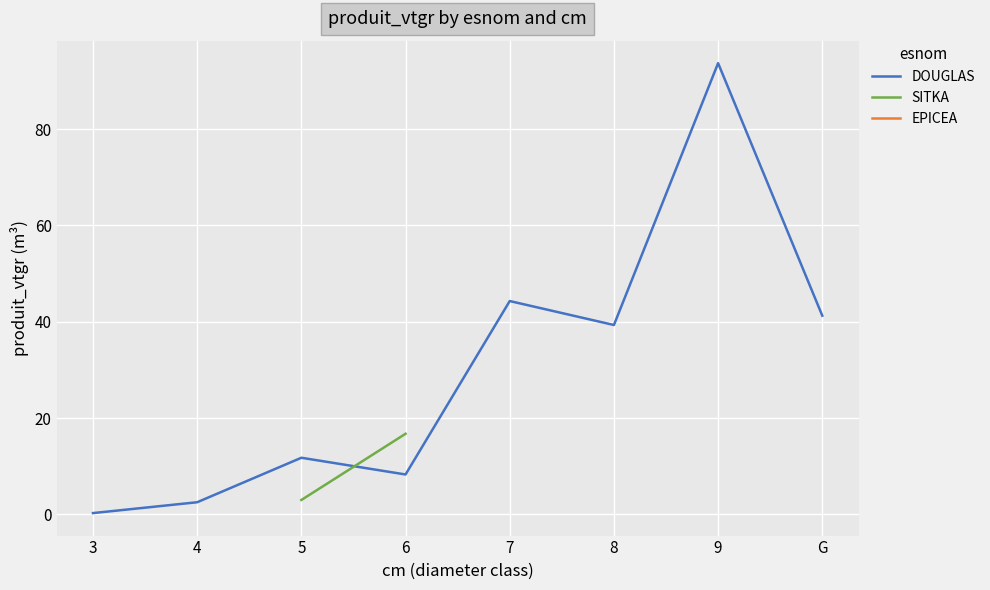

True or false: SITKA and DOUGLAS intersect in this chart.

True